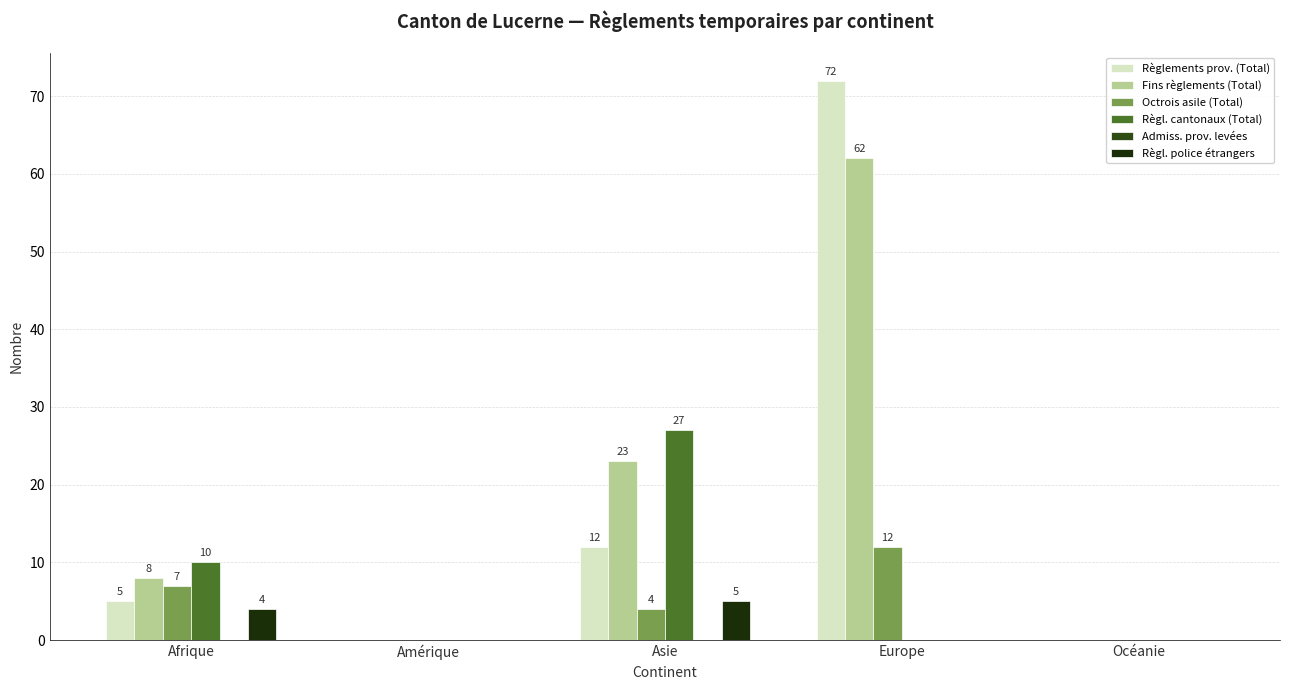

Is the value of Octrois asile (Total) at Océanie greater than the value of Règl. police étrangers at Asie?

No